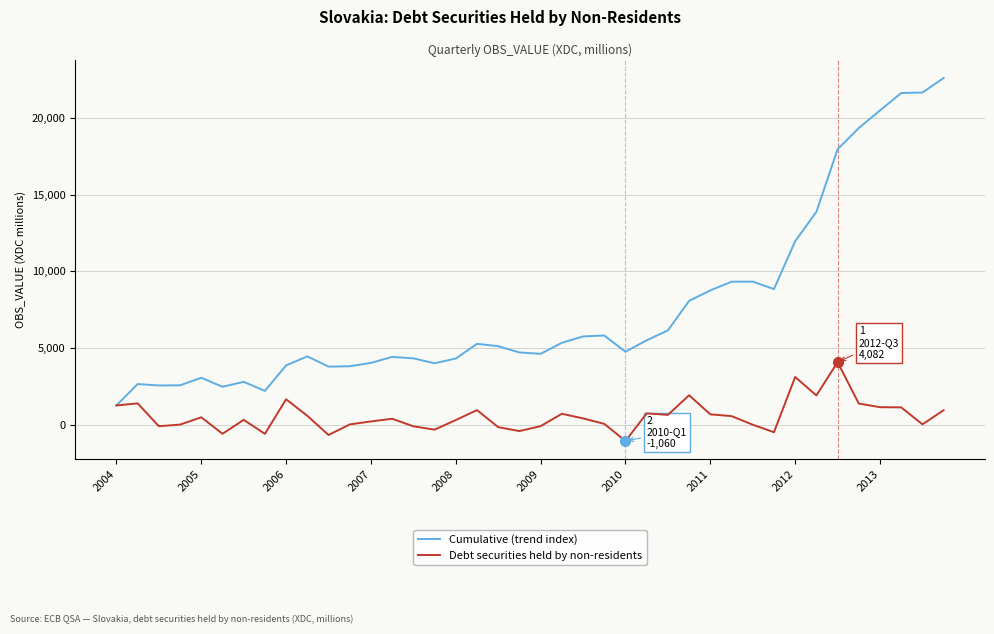

What is the maximum value shown in the chart?

22605.6